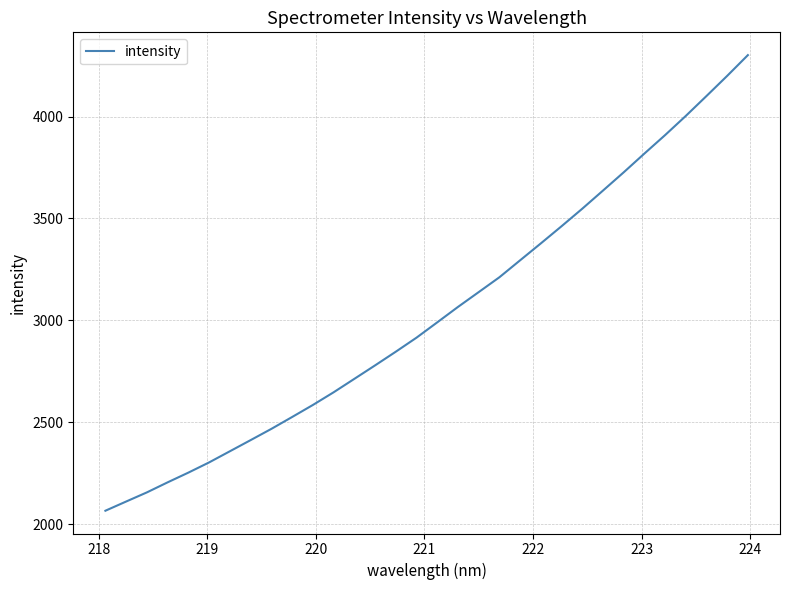

What is the smallest value displayed?

2066.2